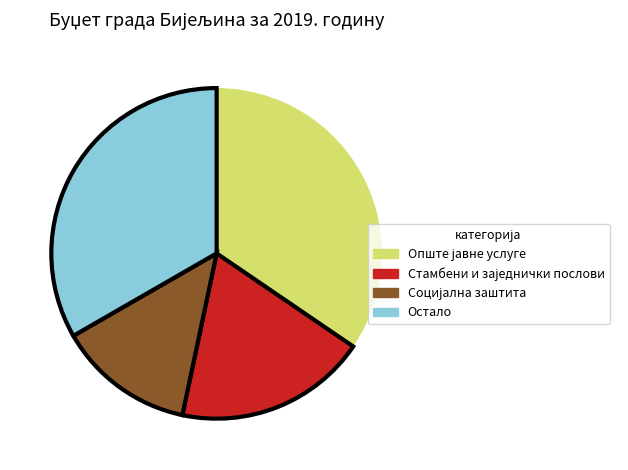

Is Остало the majority of the pie?

No